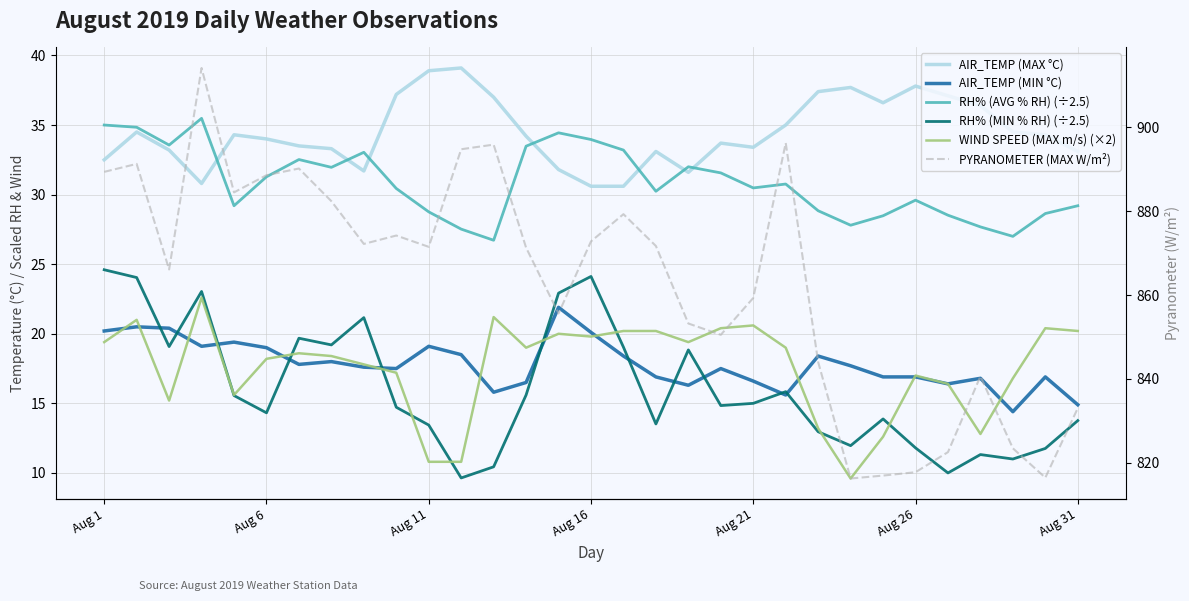

At how many categories does at least one series exceed 804?

31